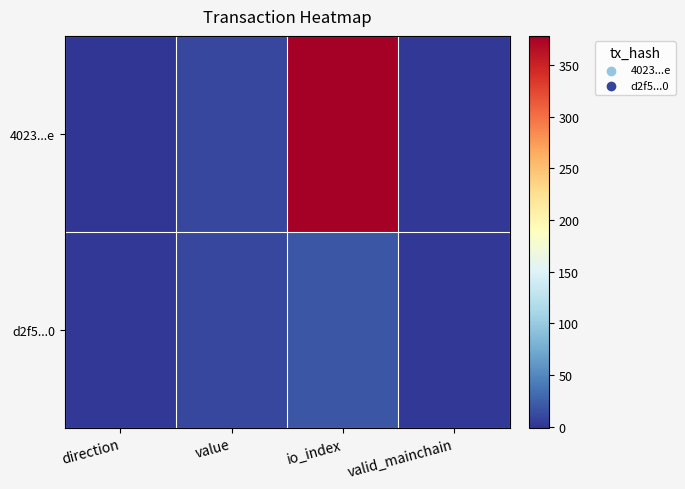

Count the number of data series in this chart.

2